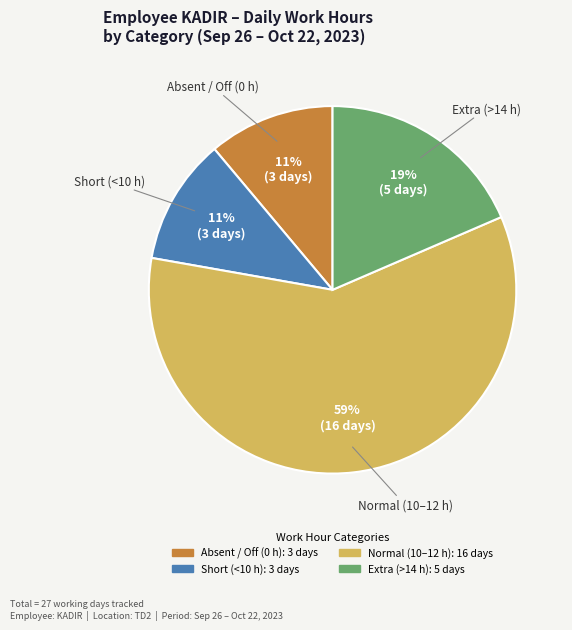

Is there a majority slice in this chart?

Yes